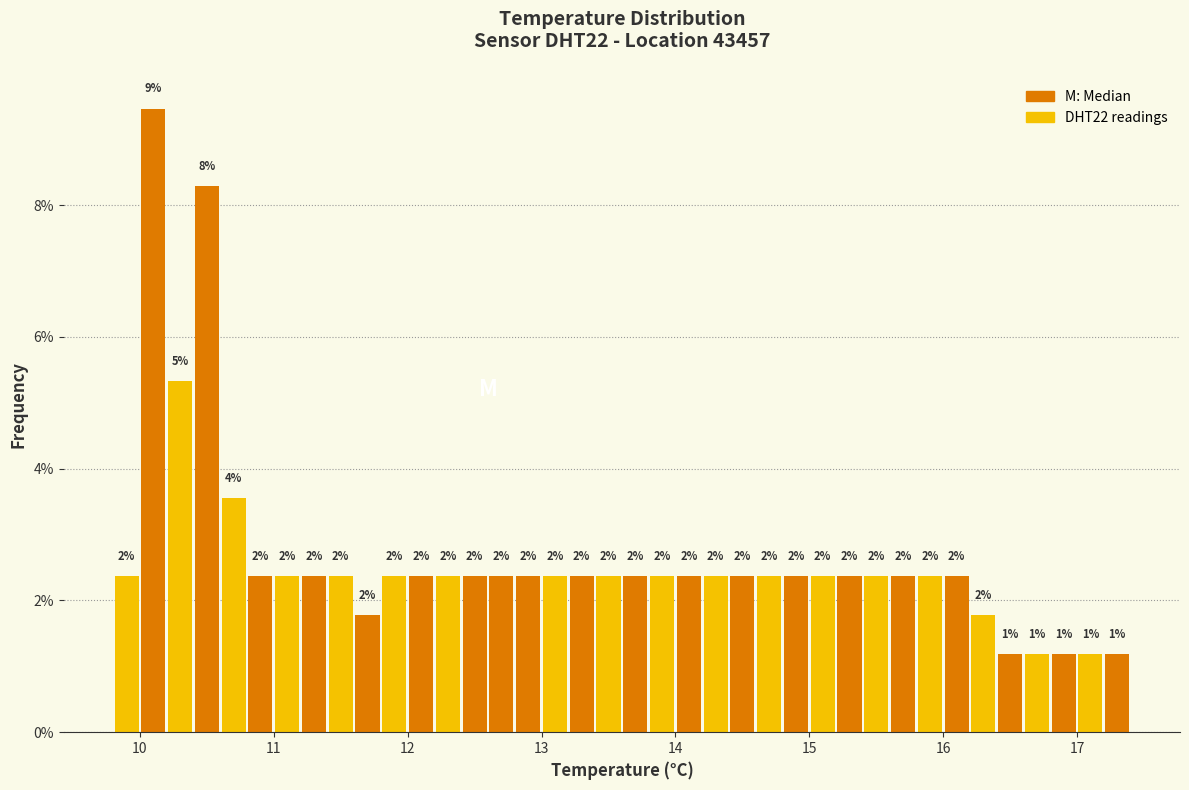

Around what value on the x-axis is the tallest bar? Give the approximate position of its centre, as read against the axis.

10.1